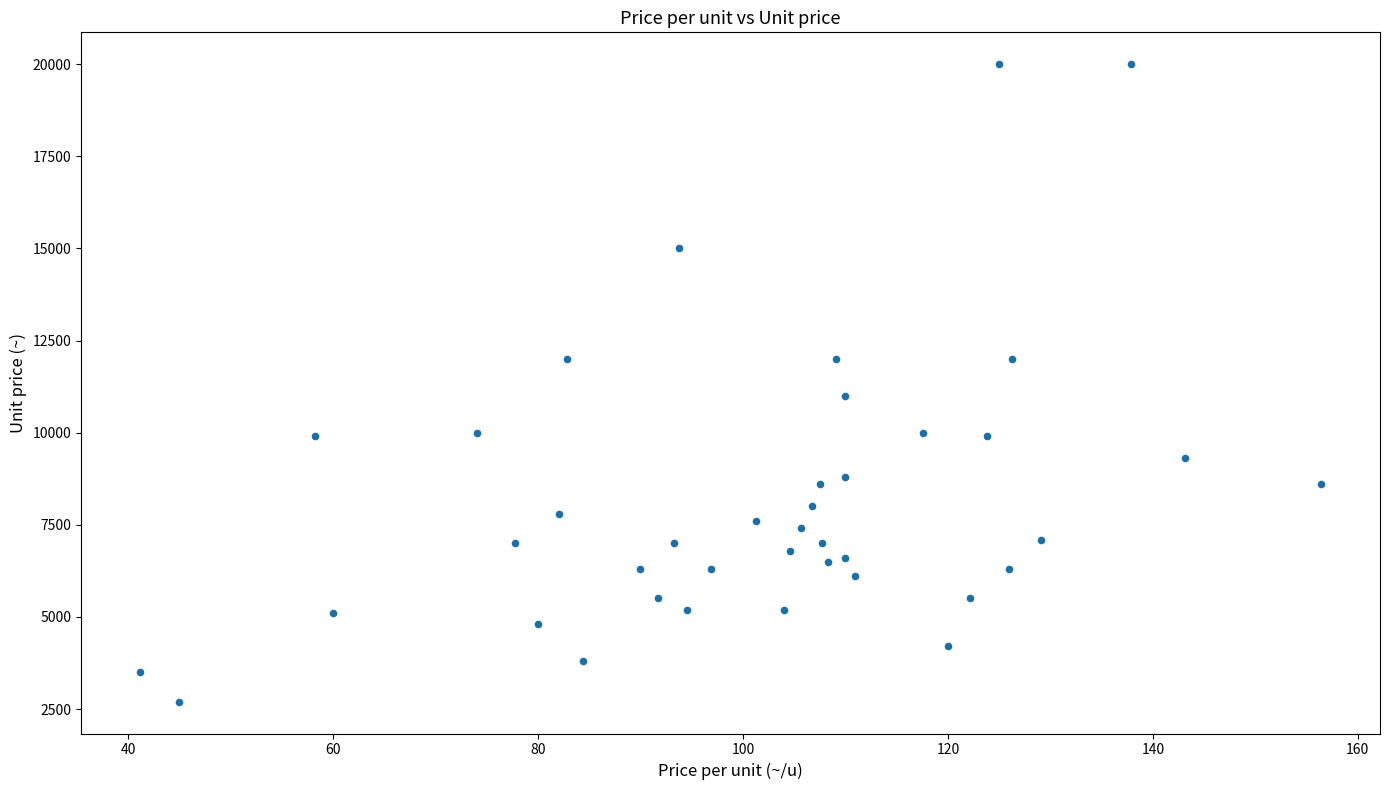

What Y value in the scatter plot is closest to 11350?

11000